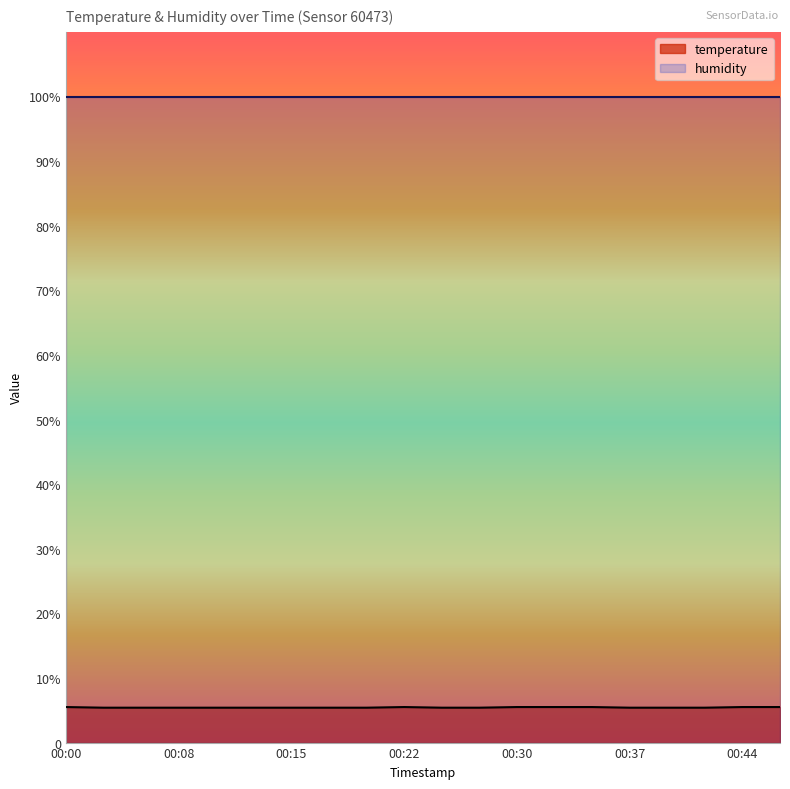

What are all the series names shown in the legend?

temperature, humidity